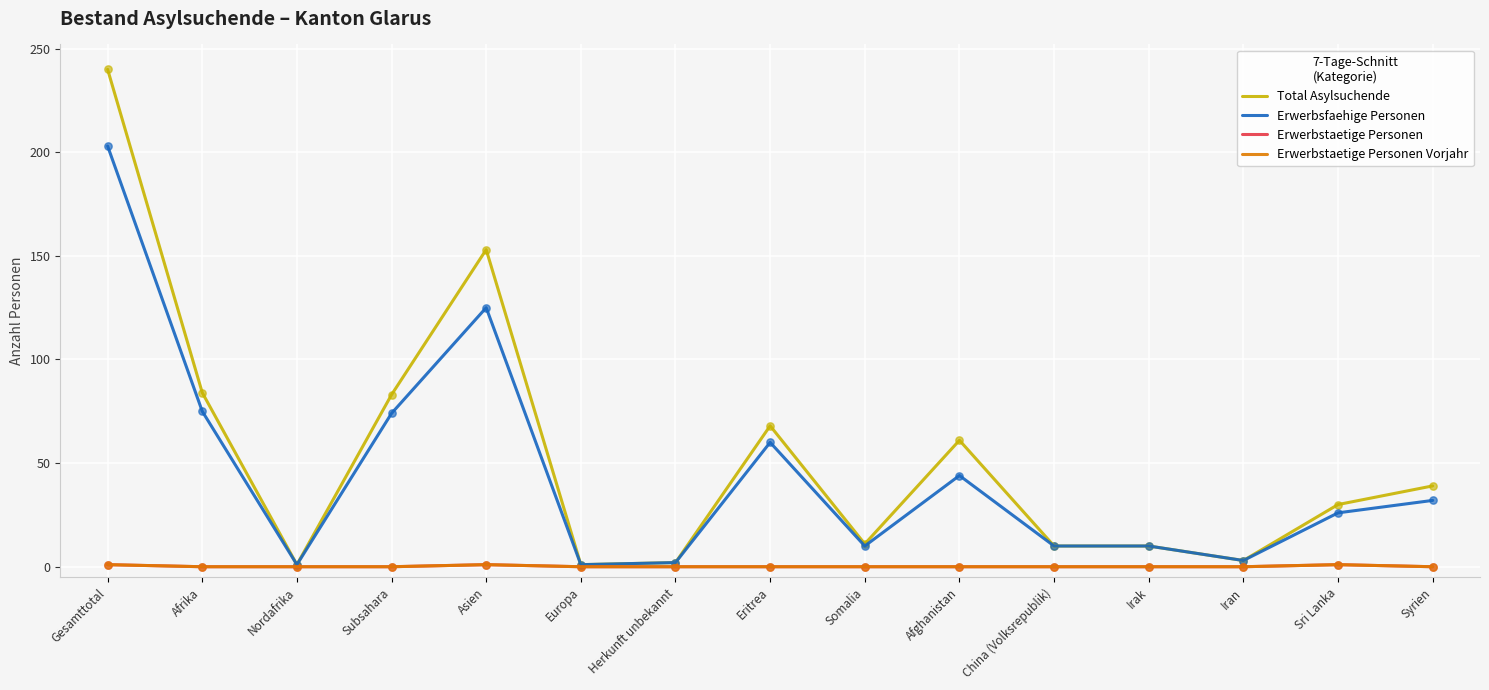

Which series has the largest total across all categories?

Total Asylsuchende